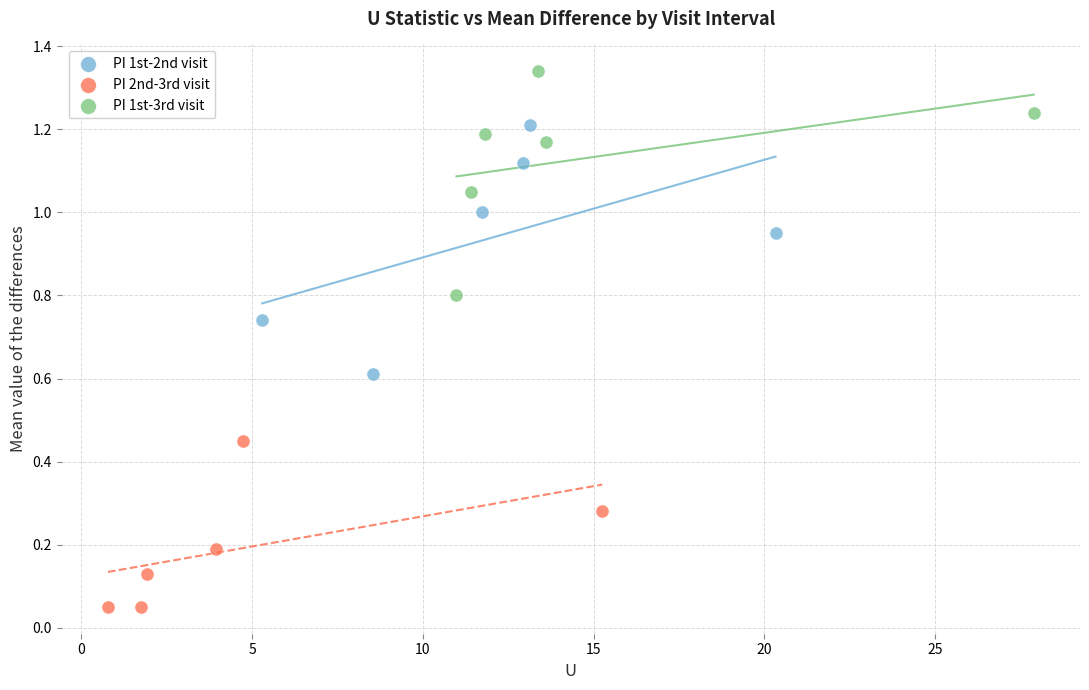

Which series has the largest Y range (max minus min)?

PI 1st-2nd visit